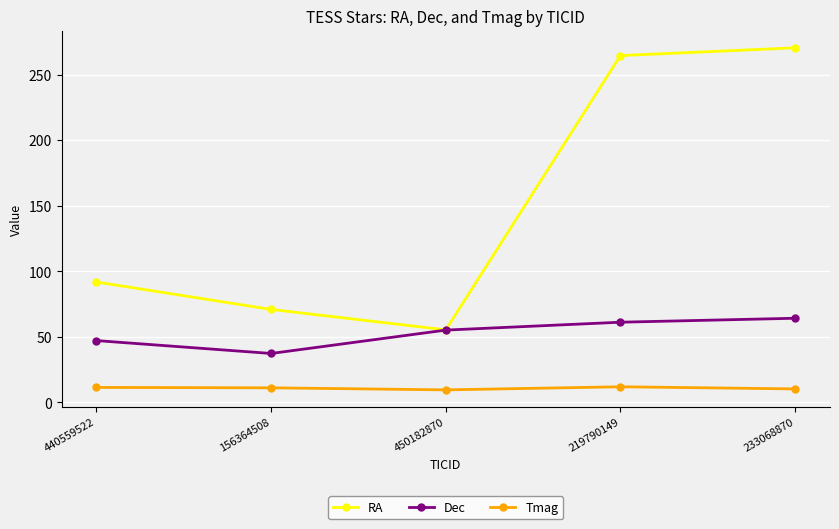

What is the difference between the maximum and second lowest values in the Tmag series?

1.6